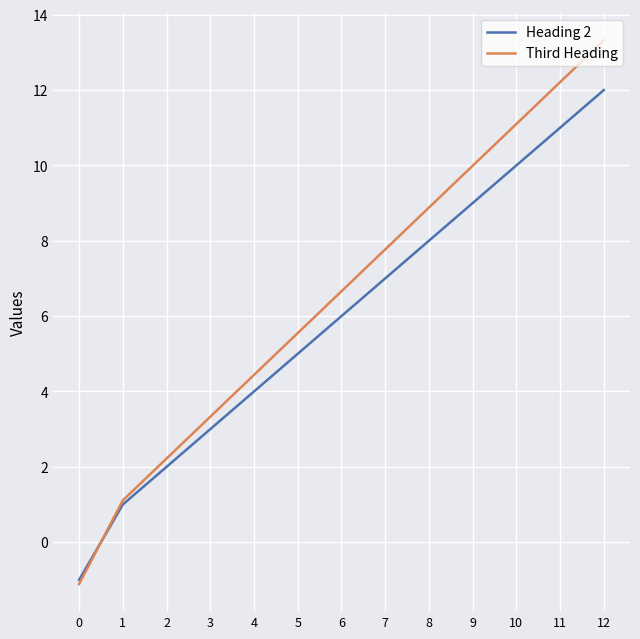

At which category is the sum across all series the highest?

12